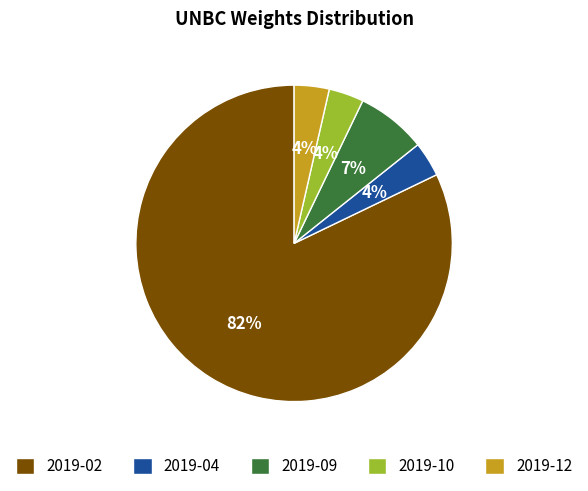

True or false: 2019-12 accounts for 4% of the total.

True